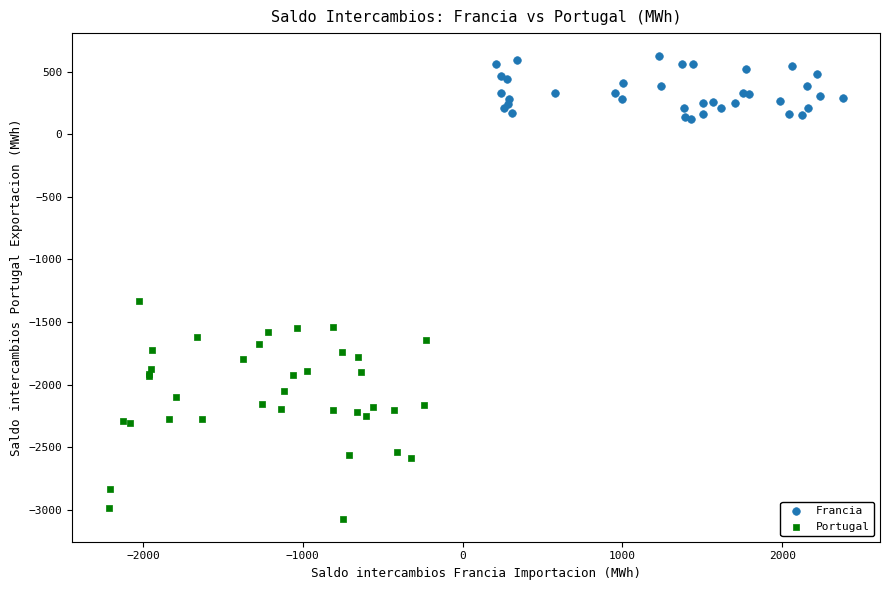

Which series reaches the maximum Y coordinate?

Francia